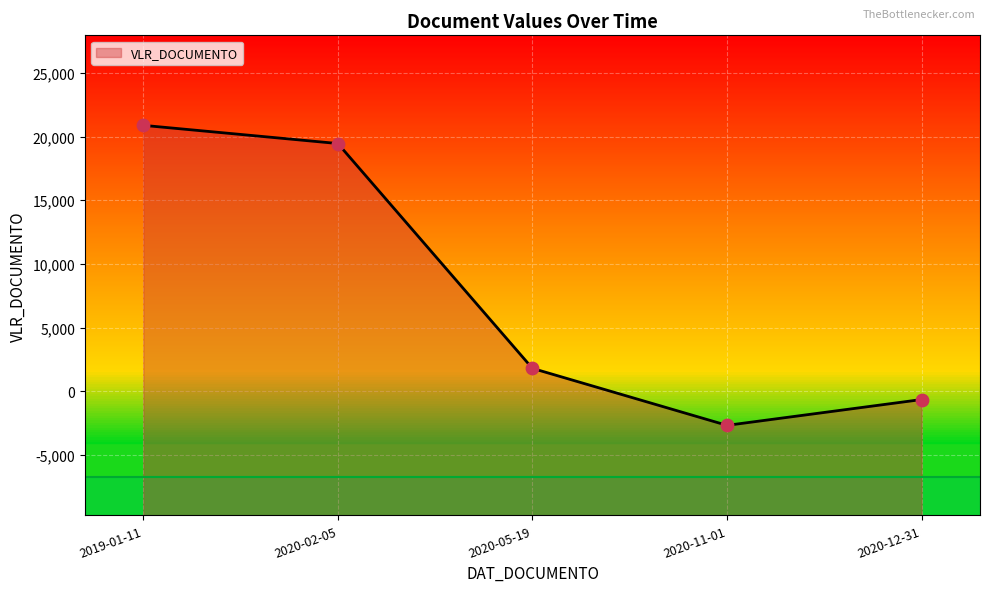

What is the change in value from 2019-01-11 to 2020-05-19?

-19090.0